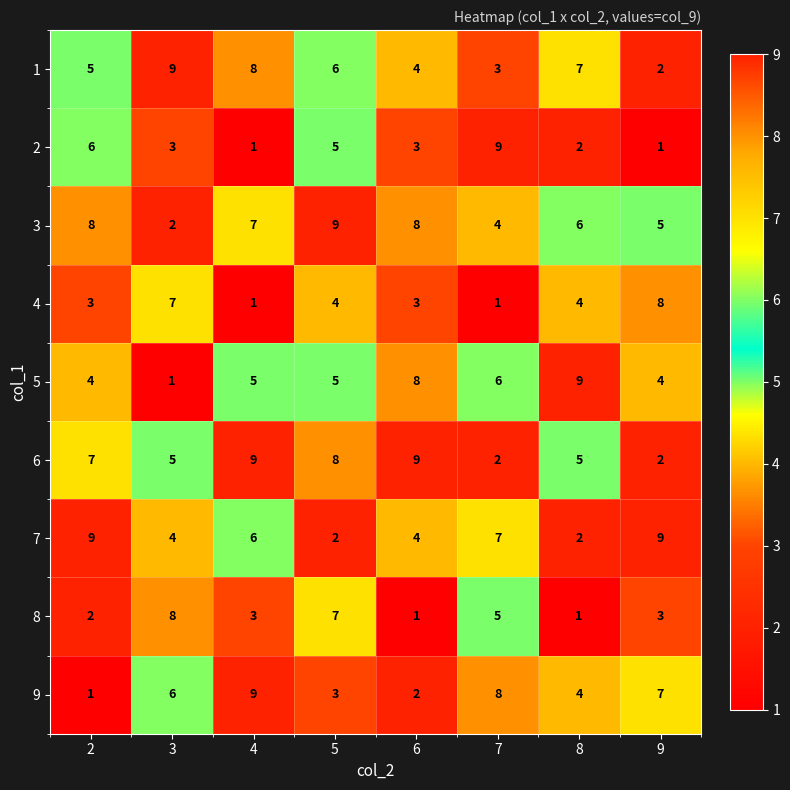

What is the highest value of the 5 series?

9